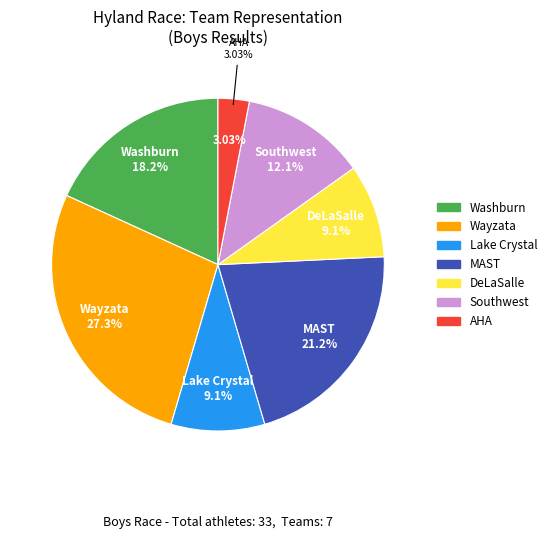

Do Lake Crystal and MAST together represent more than half of the pie?

No